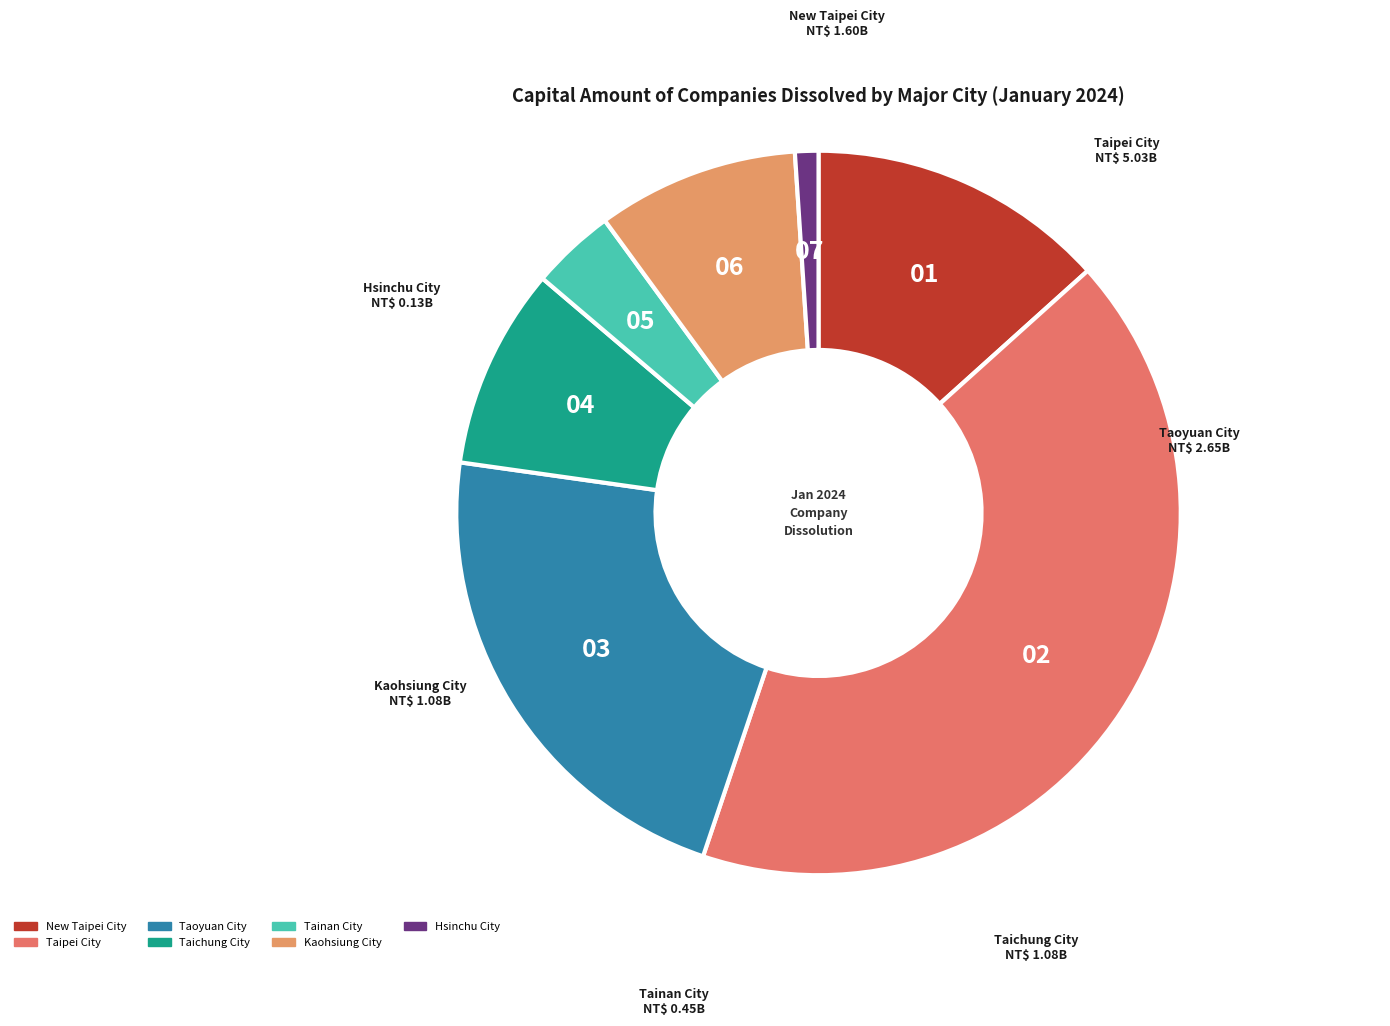

Which has a higher value, Tainan City or Kaohsiung City?

Kaohsiung City